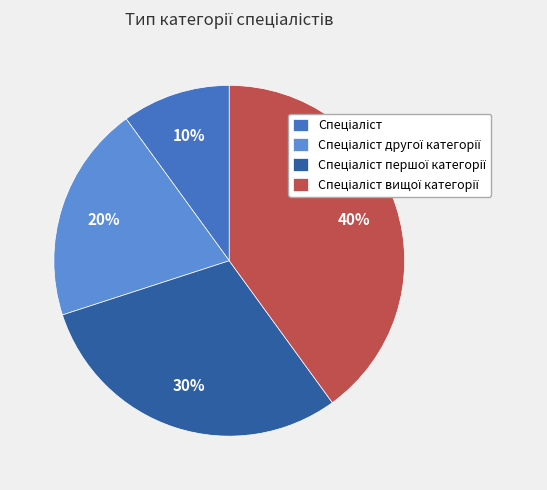

Does any single category account for the majority?

No